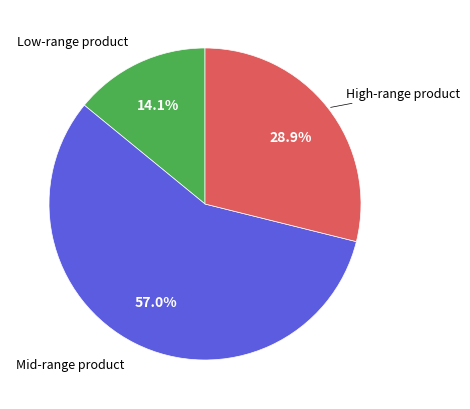

Does any single category account for the majority?

Yes